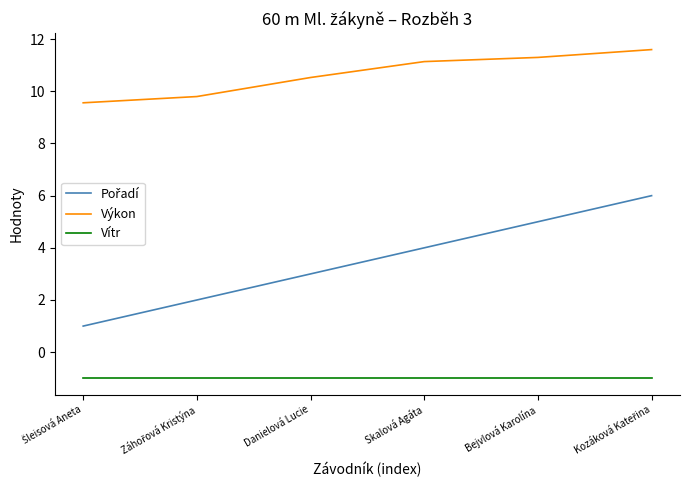

What is the minimum value for Vítr?

-1.0